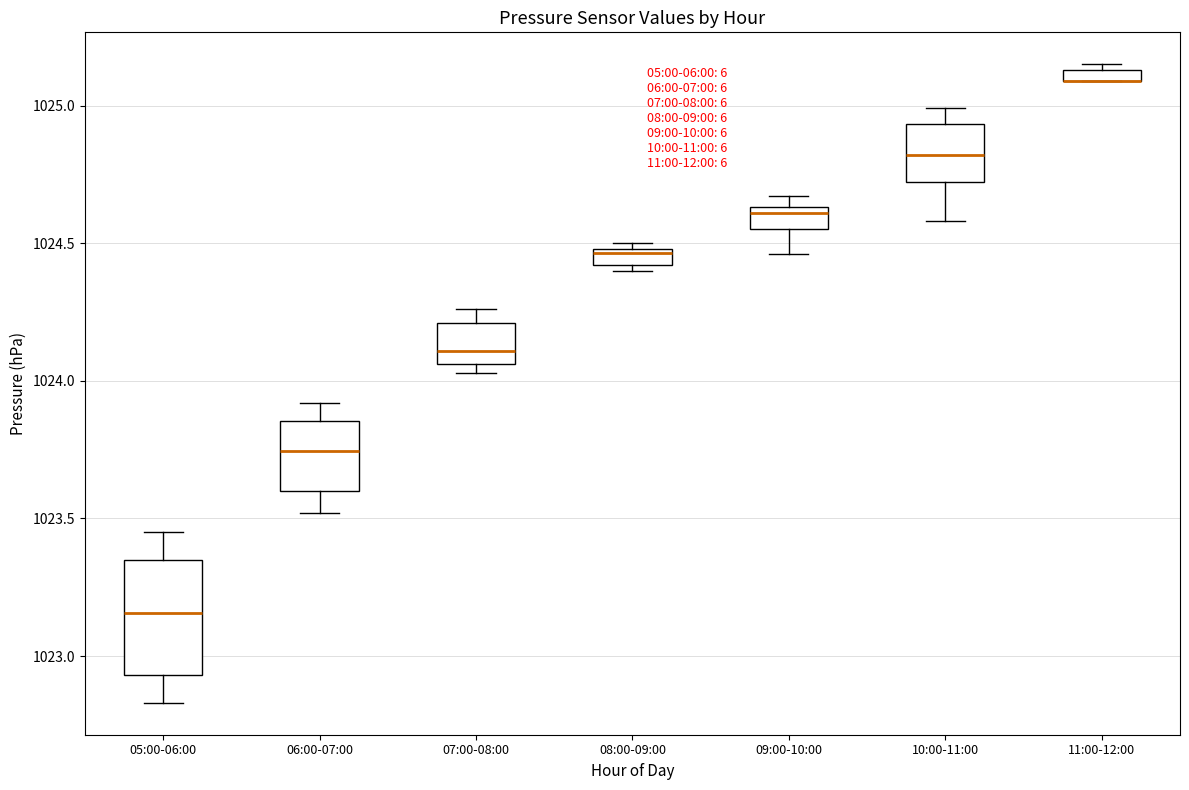

Where does the median line of the box for 08:00-09:00 sit on the y-axis? The values are not printed on the chart, so give them approximately, as read against the axis.

1024.45